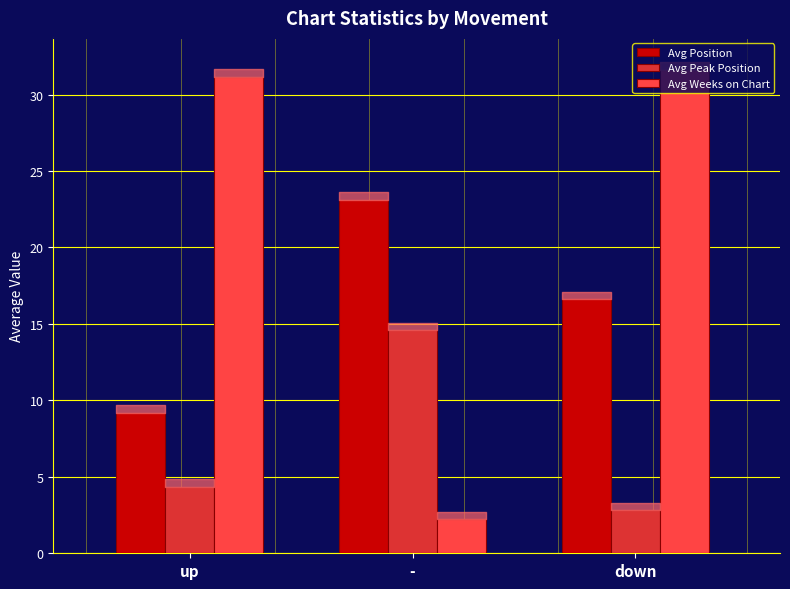

Read the Avg Position value at down.

16.6